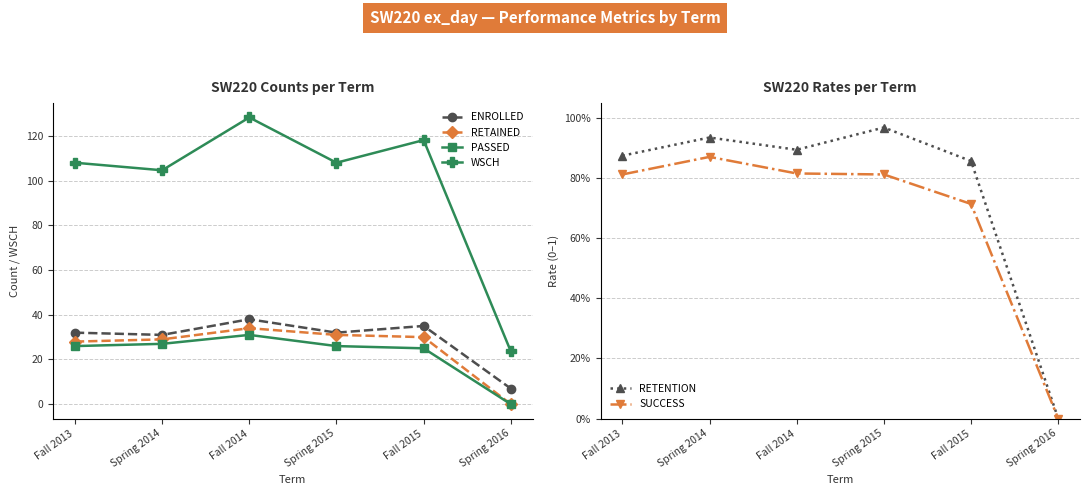

Which series has the largest range (max minus min)?

WSCH